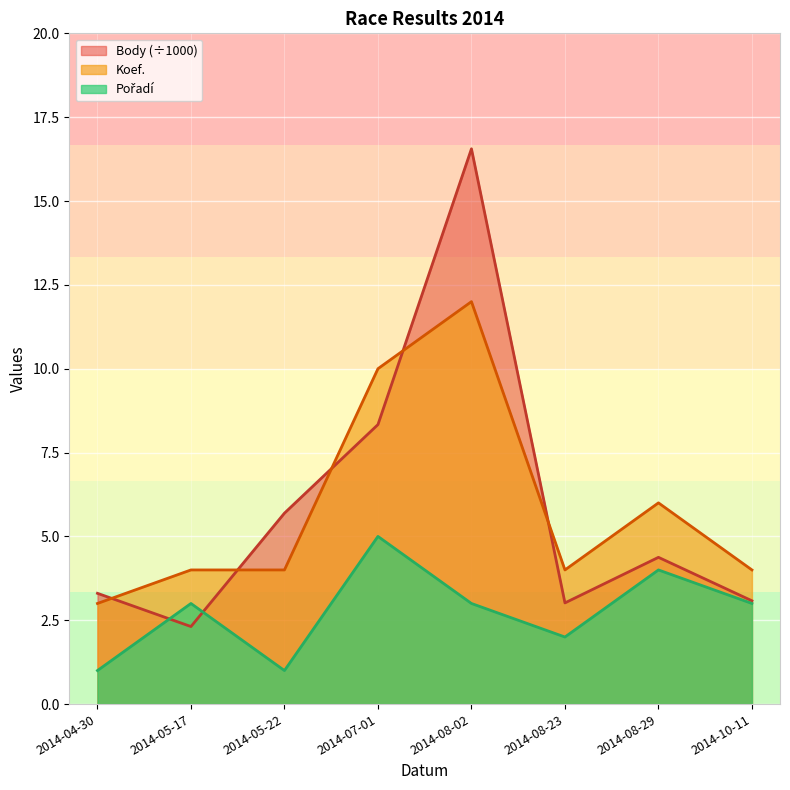

How many lines are shown in the chart?

3